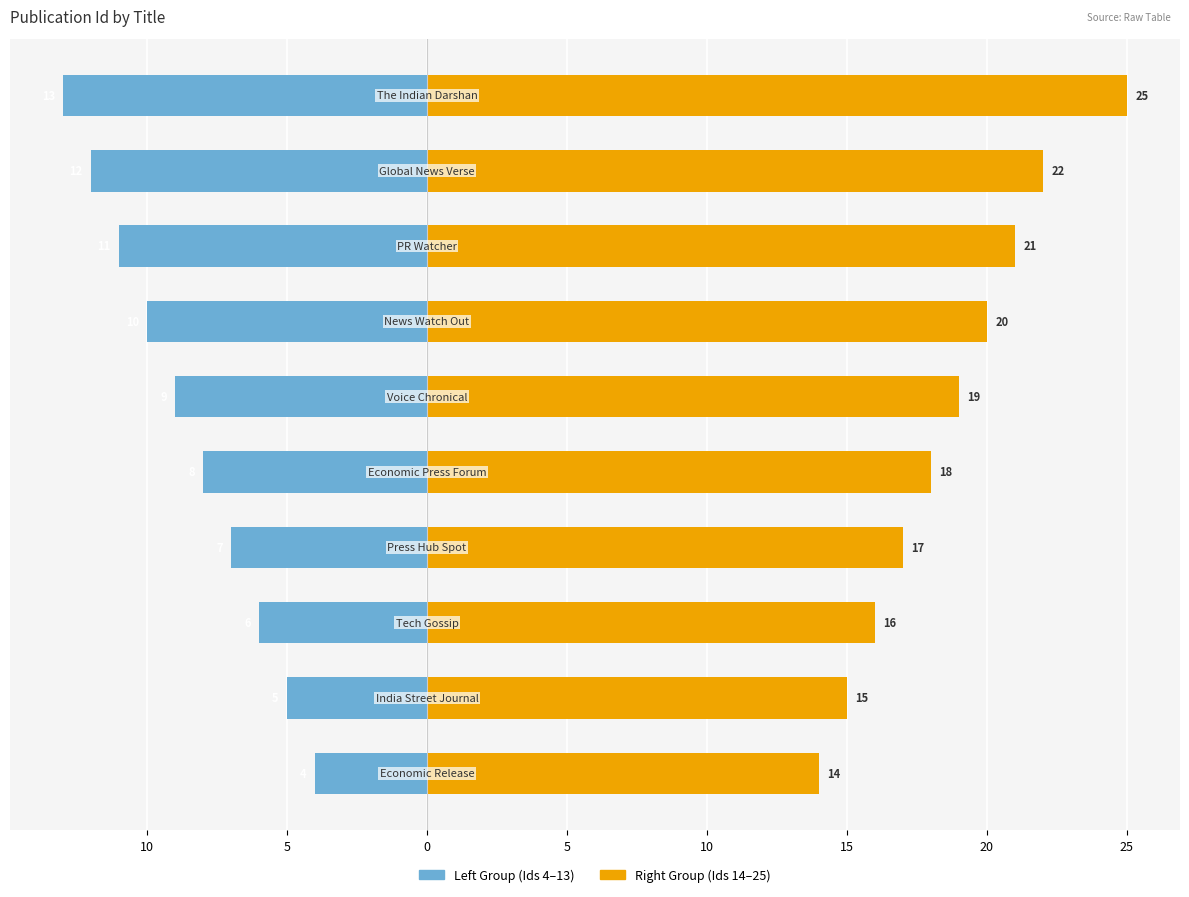

How many groups of bars are there?

10